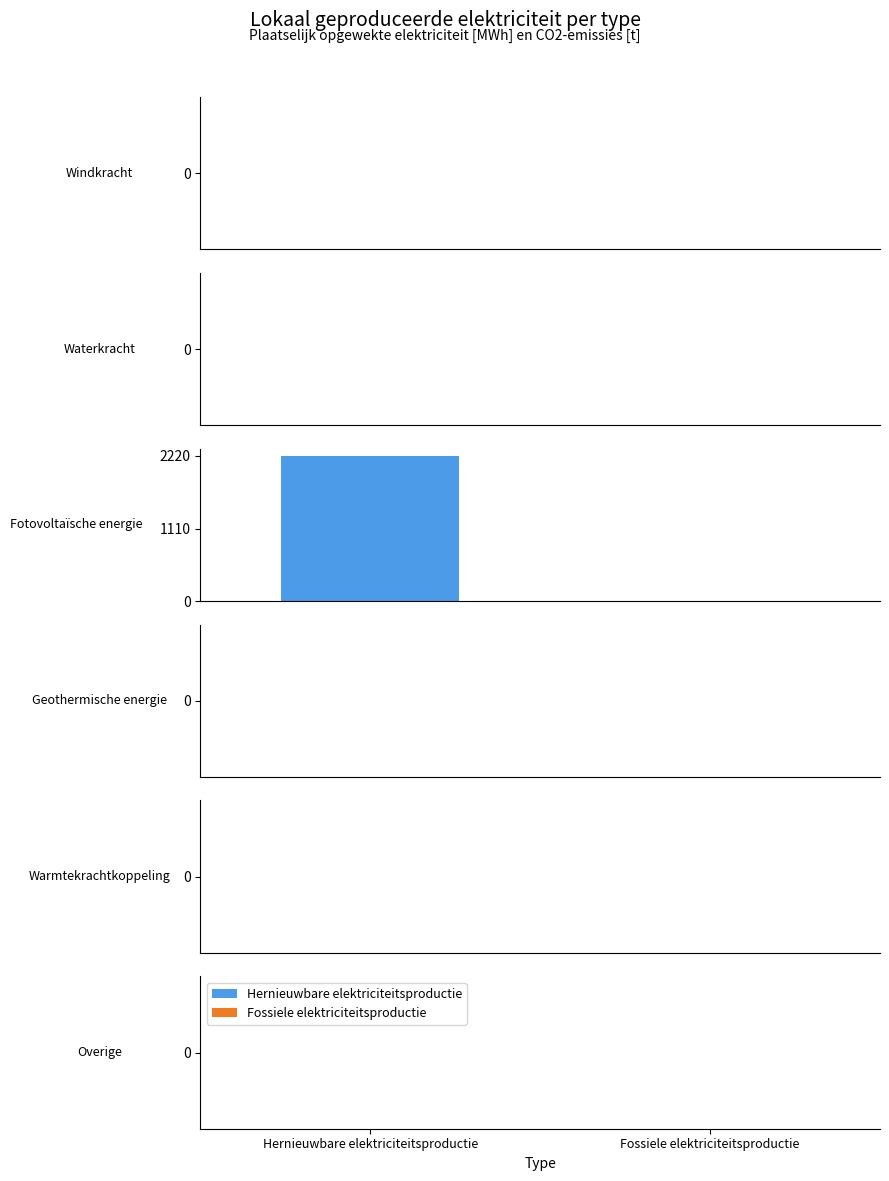

Where is Hernieuwbare elektriciteitsproductie nearest to the value 1110?

Windkracht